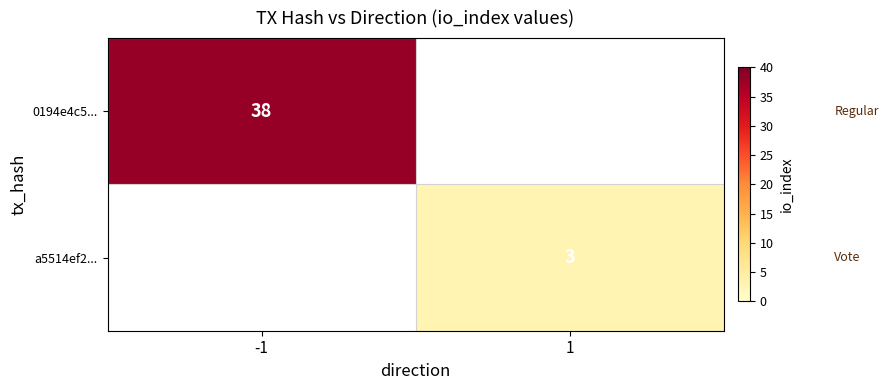

Count the number of data series in this chart.

2